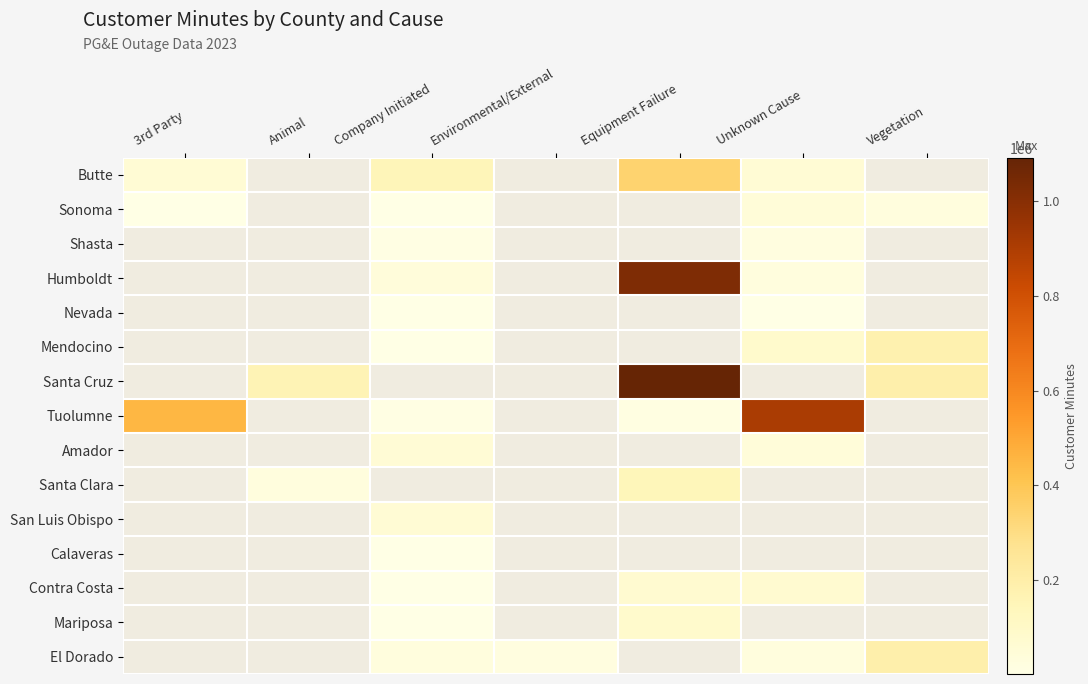

What is the difference between the highest and lowest values at 3rd Party?

448973.0